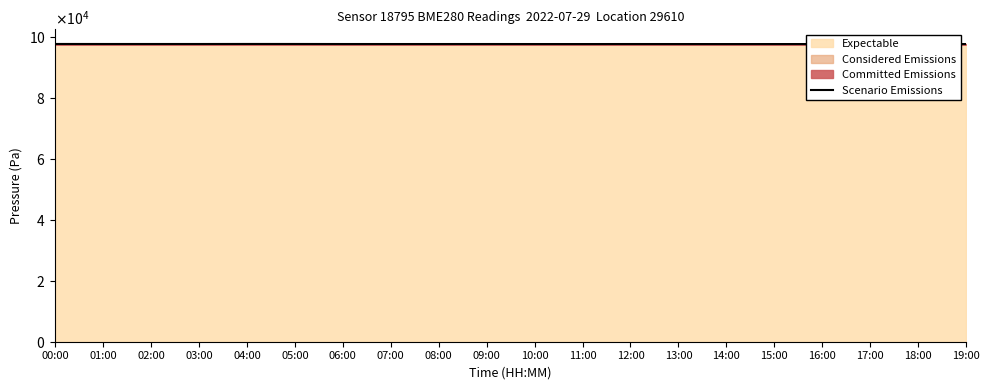

Reading right to left, extract all data points from this chart.

19:00=97541.2	18:00=97543.9	17:00=97545.5	16:00=97538.4	15:00=97539.2	14:00=97535.7	13:00=97541.2	12:00=97547.9	11:00=97540.0	10:00=97543.2	09:00=97550.3	08:00=97546.8	07:00=97546.8	06:00=97548.8	05:00=97562.6	04:00=97568.6	03:00=97555.6	02:00=97556.8	01:00=97556.4	00:00=97565.4